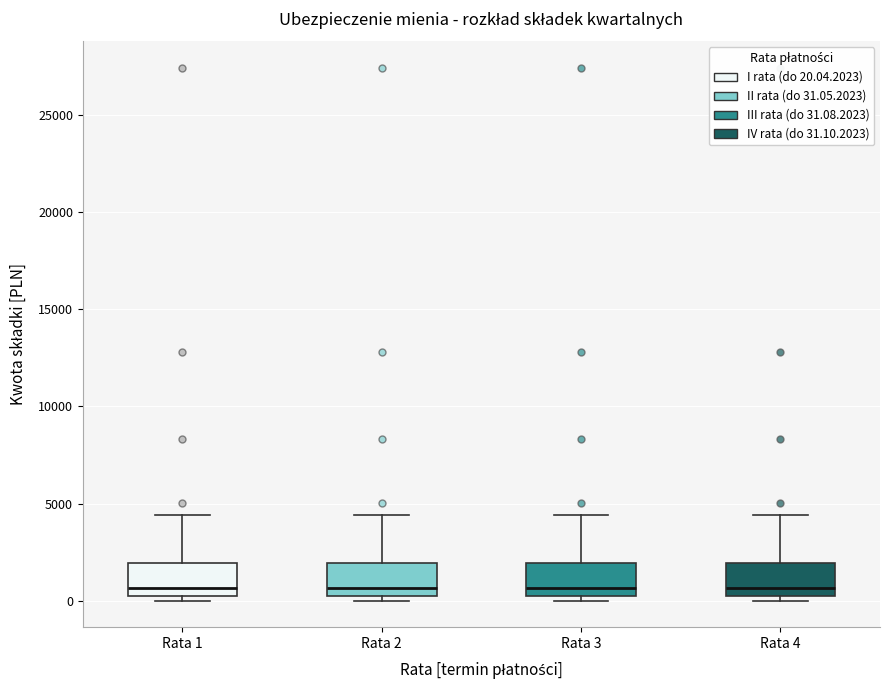

Where does the median line of the box for Rata 2 sit on the y-axis? The values are not printed on the chart, so give them approximately, as read against the axis.

500